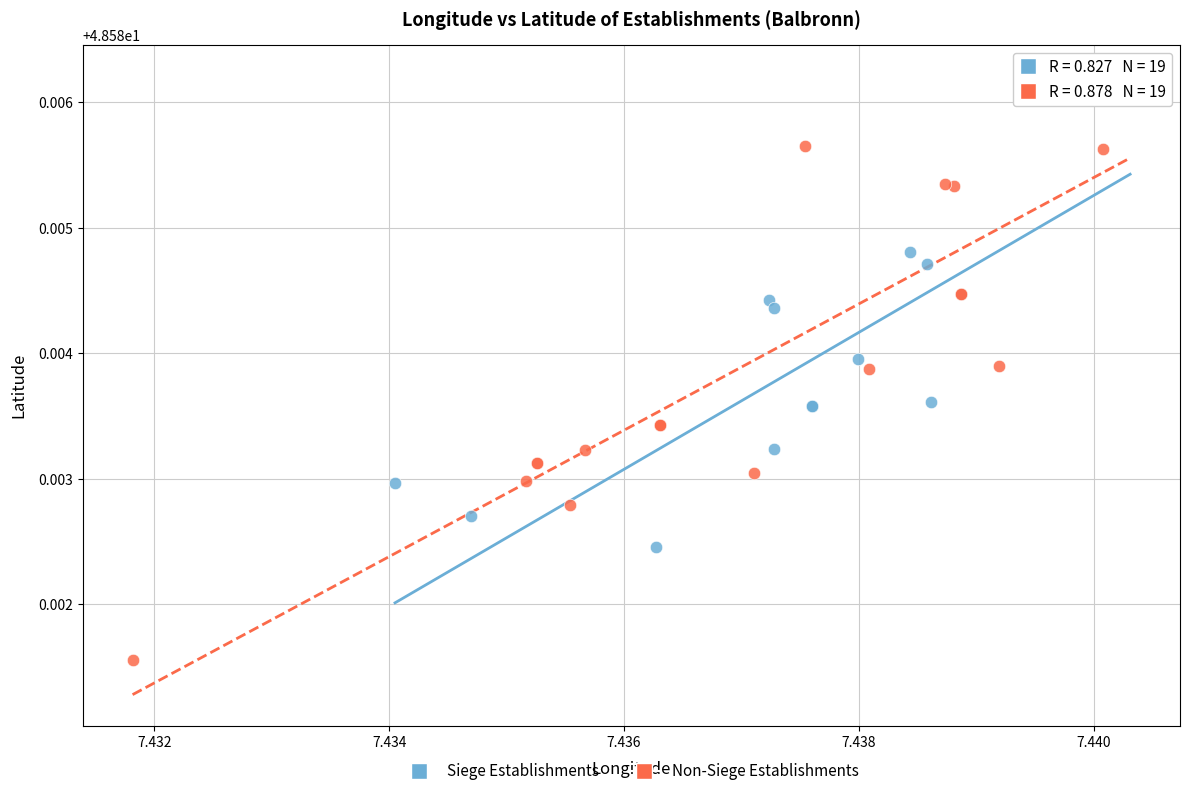

What are all the series names shown in the legend?

Siege Establishments, Non-Siege Establishments